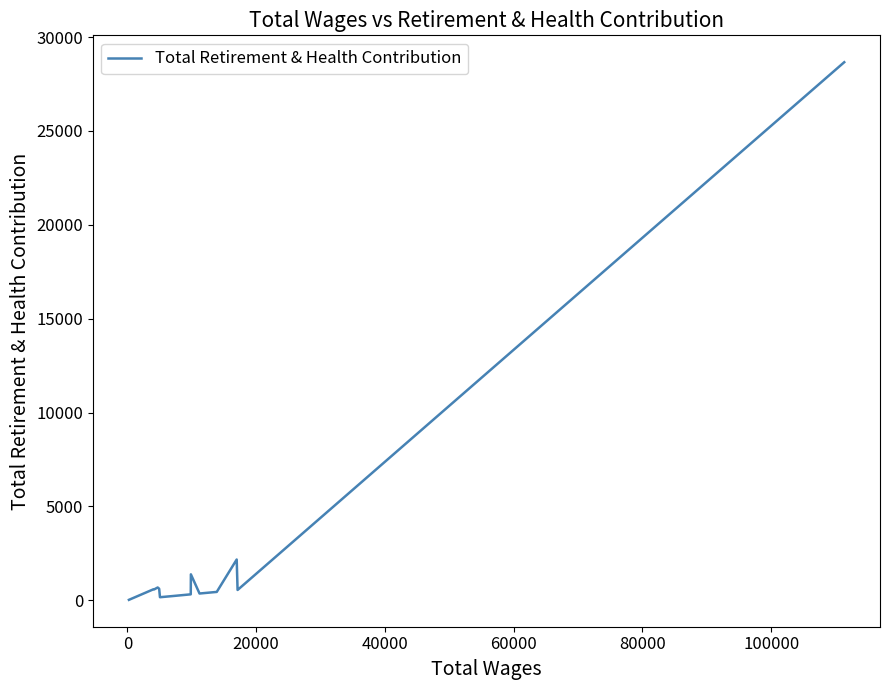

Does the chart have visible grid lines?

No